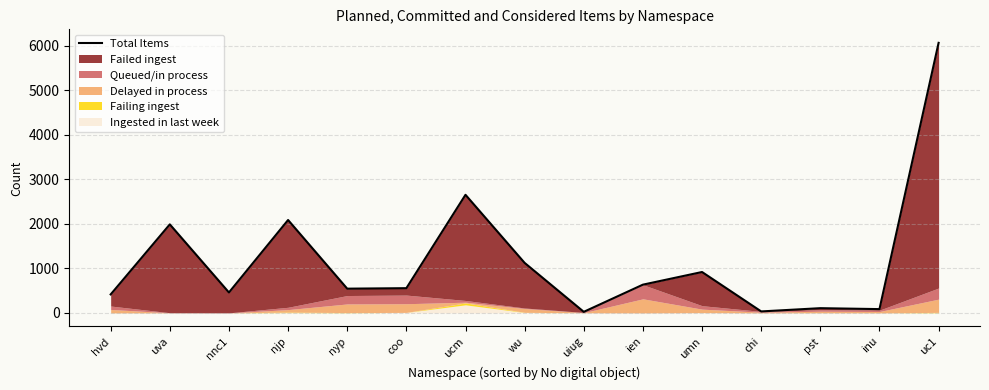

What is the approximate value at ien?

635